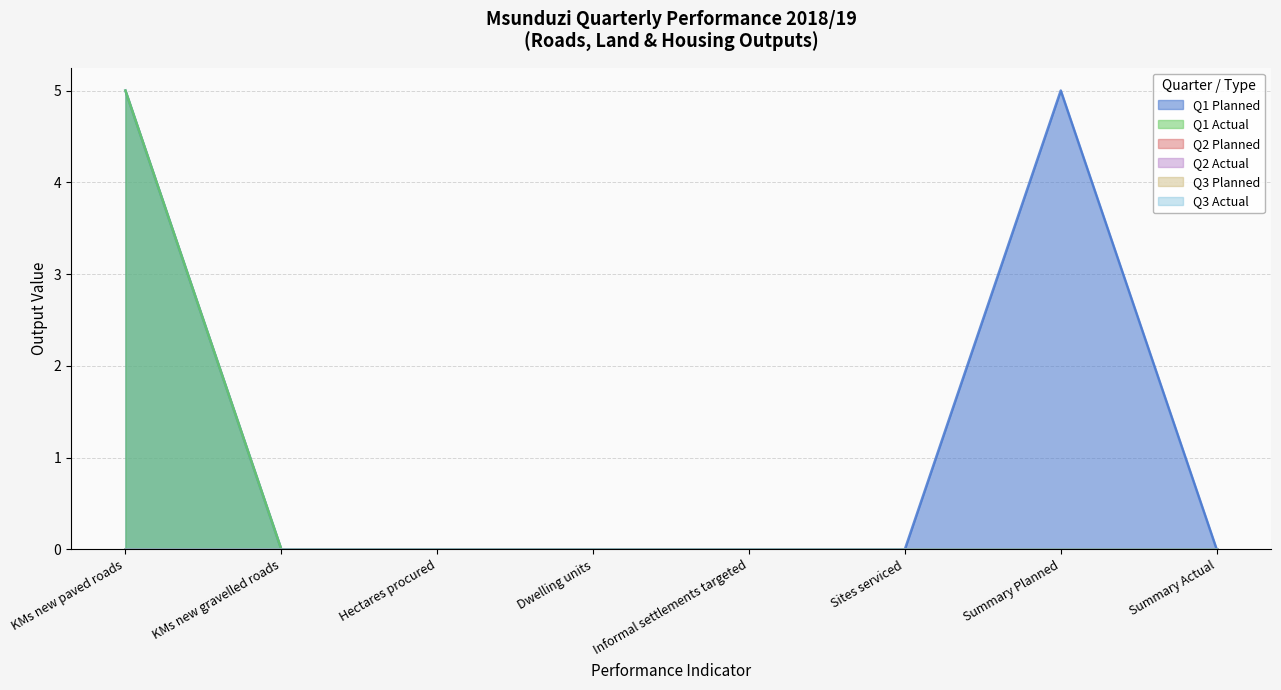

True or false: Q2 Planned has a value of 0 at Hectares procured.

True